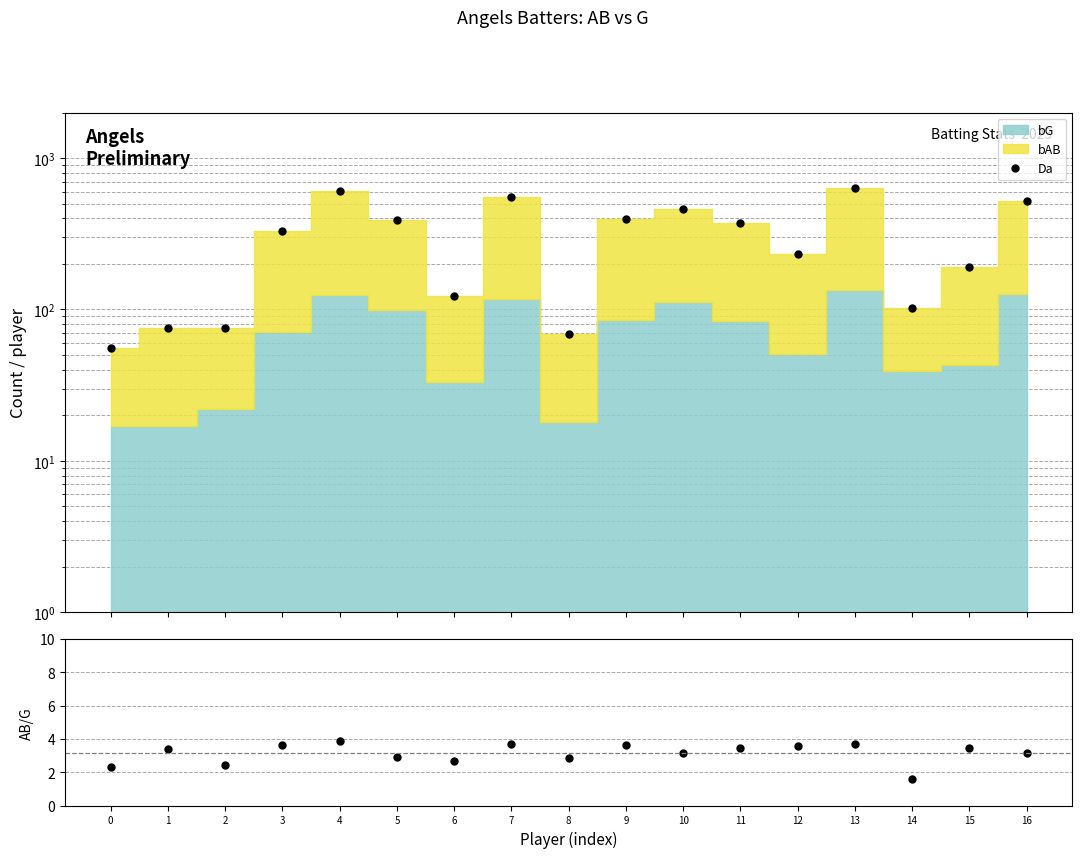

What is the change in value from 5 to 7?

+165